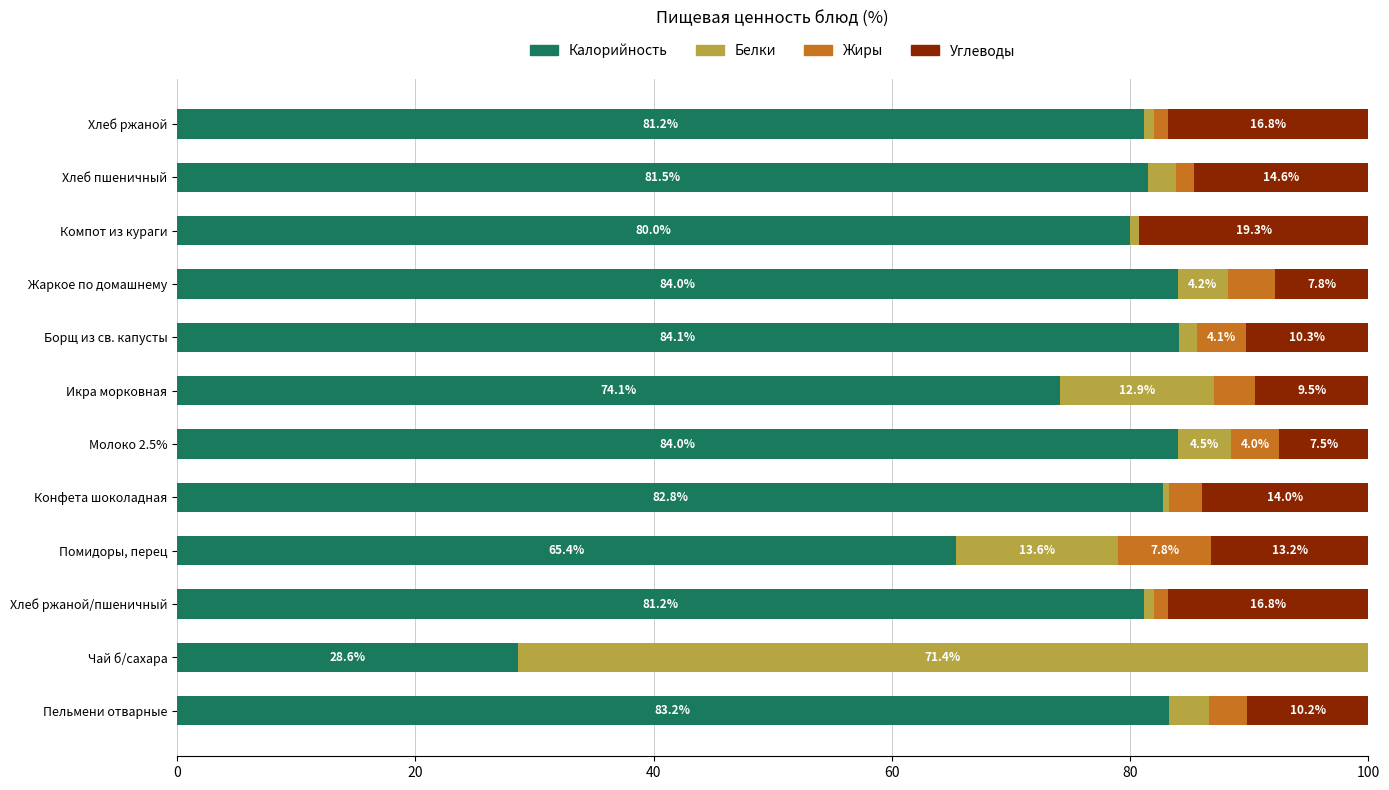

What is the total value across all series at Хлеб пшеничный?

100.0